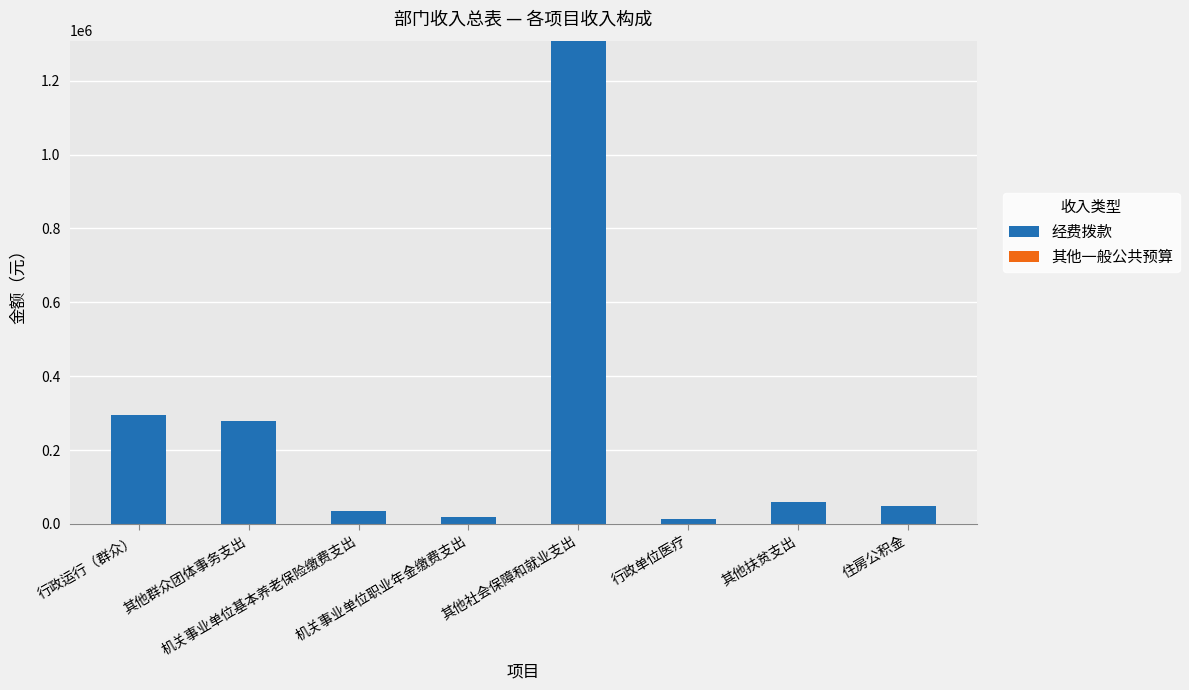

What is the label of the 1st bar from the right?

住房公积金